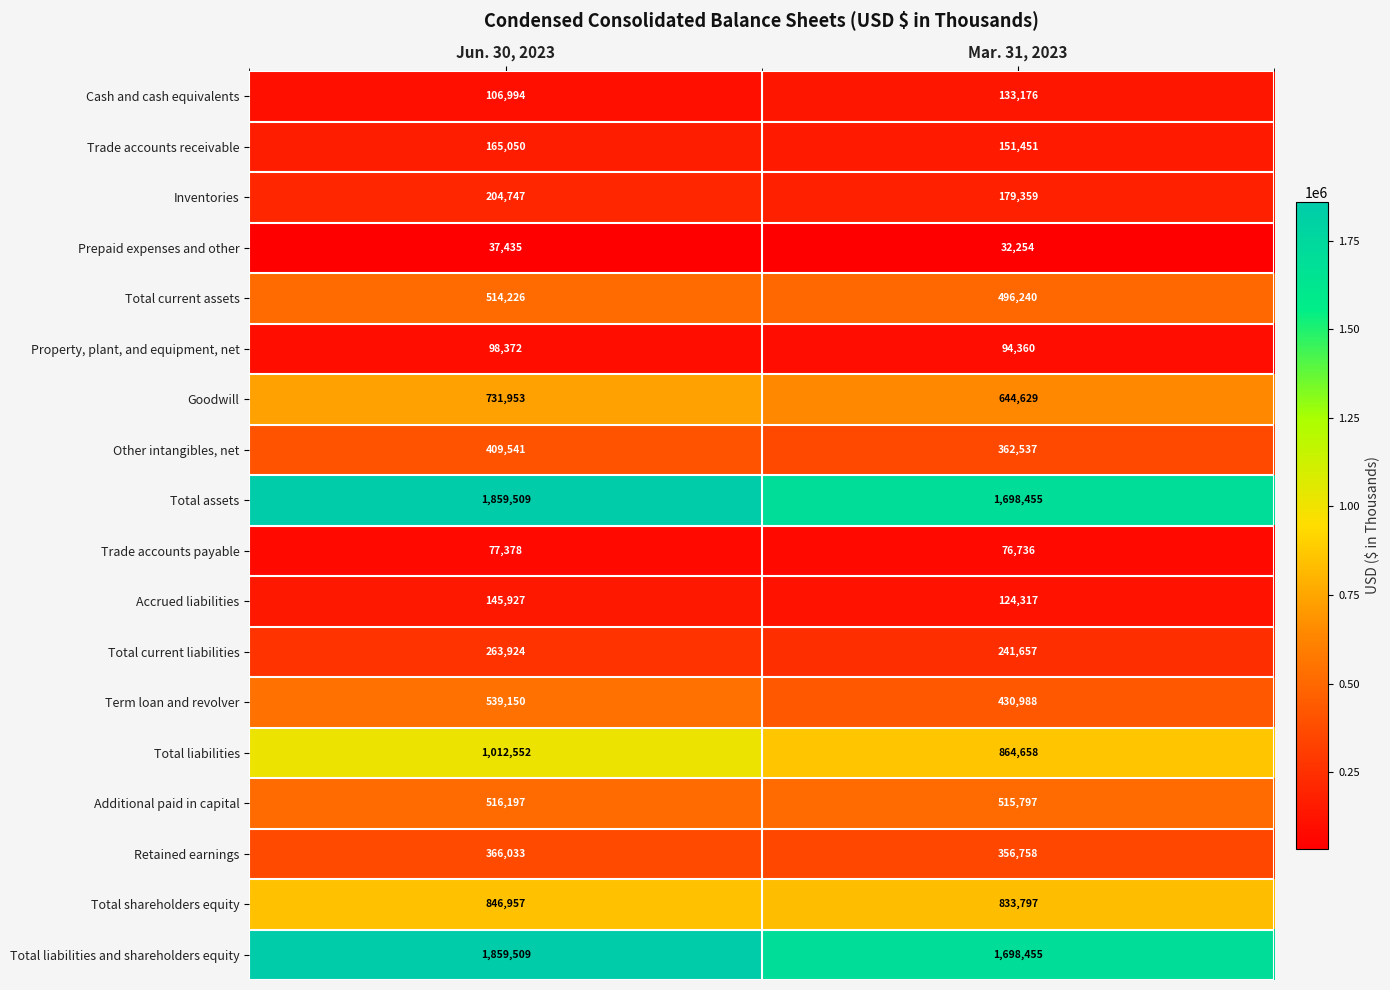

Count the number of categories in the chart.

2